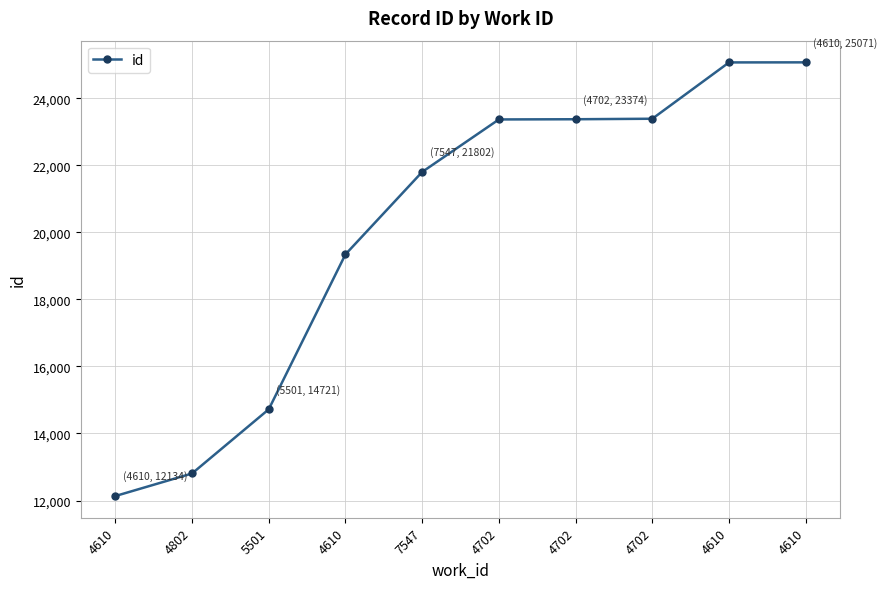

Count the number of data series in this chart.

1